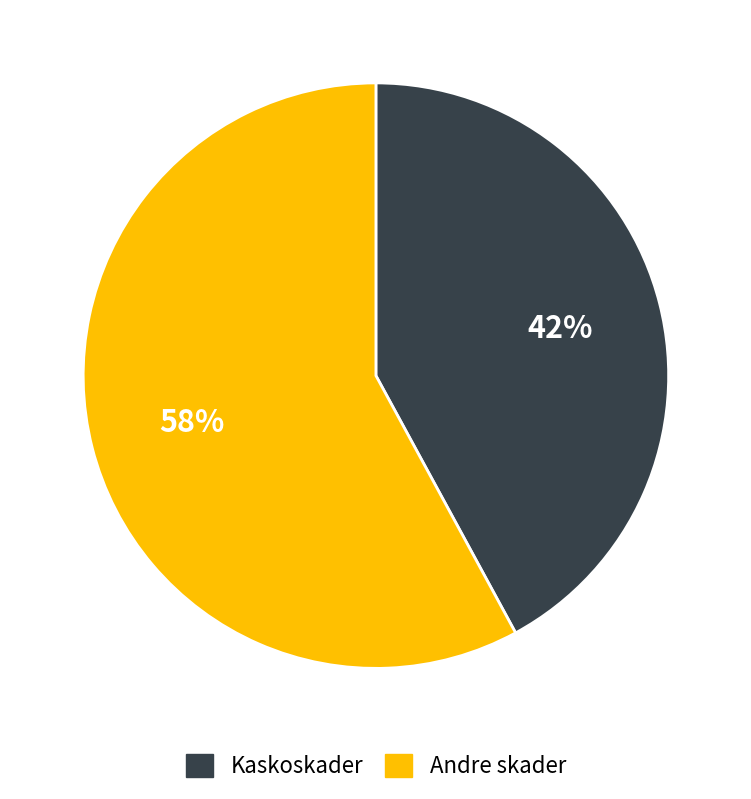

Is there a majority slice in this chart?

Yes